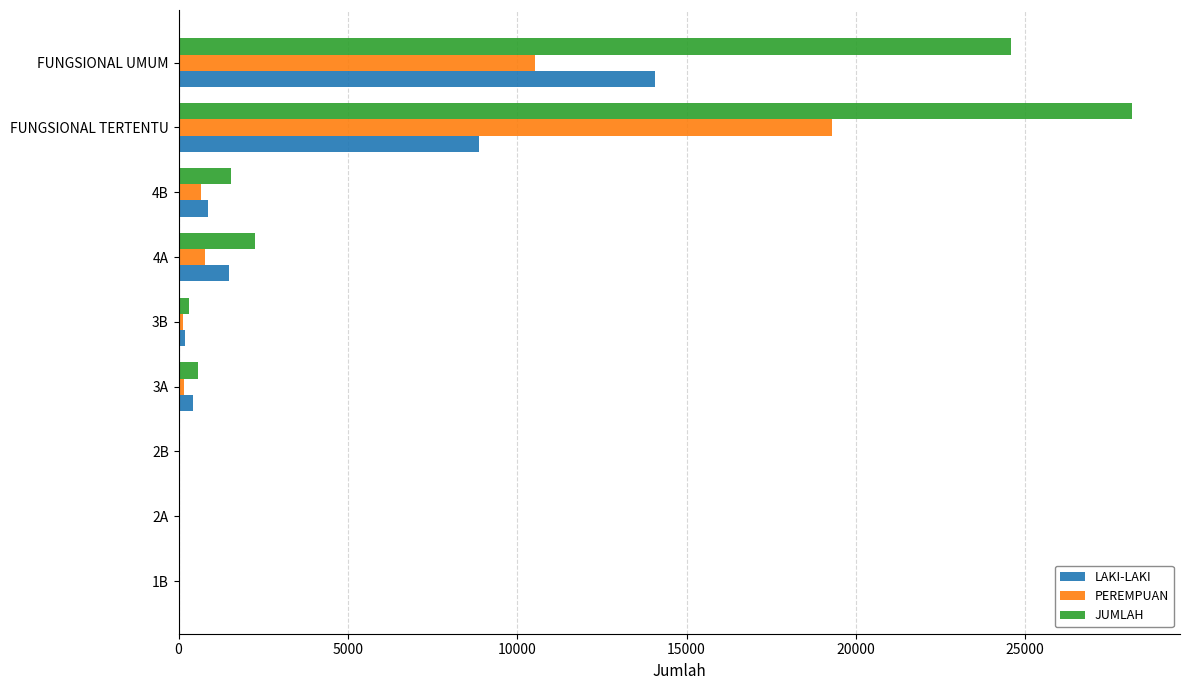

What is the sum of all PEREMPUAN values?

31557